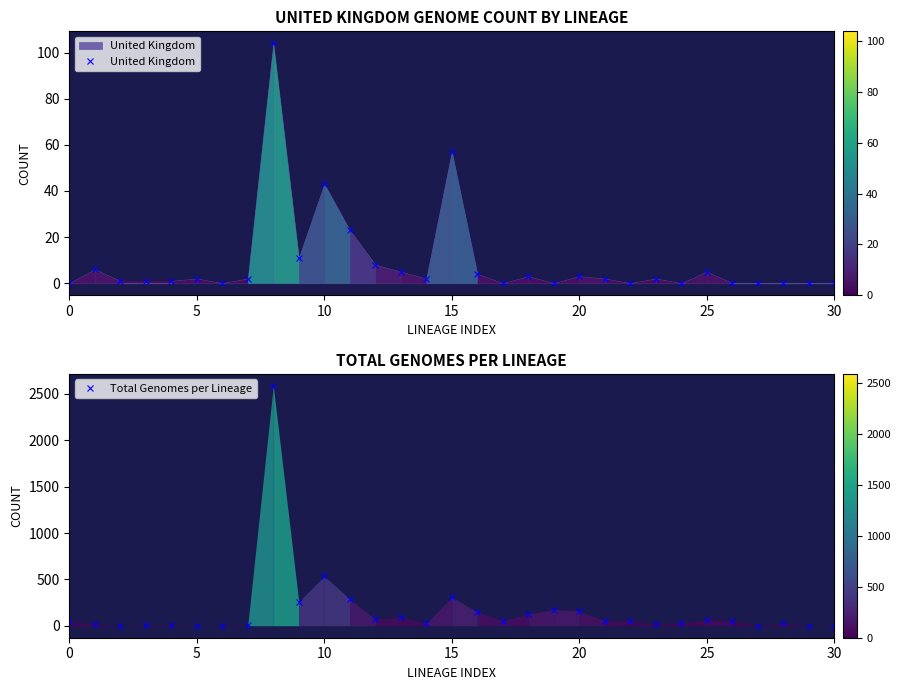

What is the difference between the maximum and minimum values in the United Kingdom series?

104